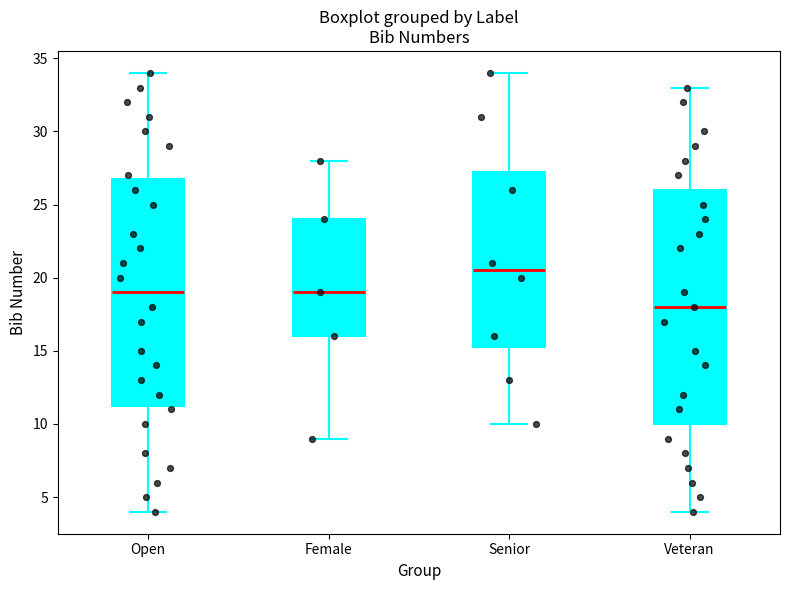

Comparing the boxes themselves (not the whiskers), which one is the tallest?

Veteran